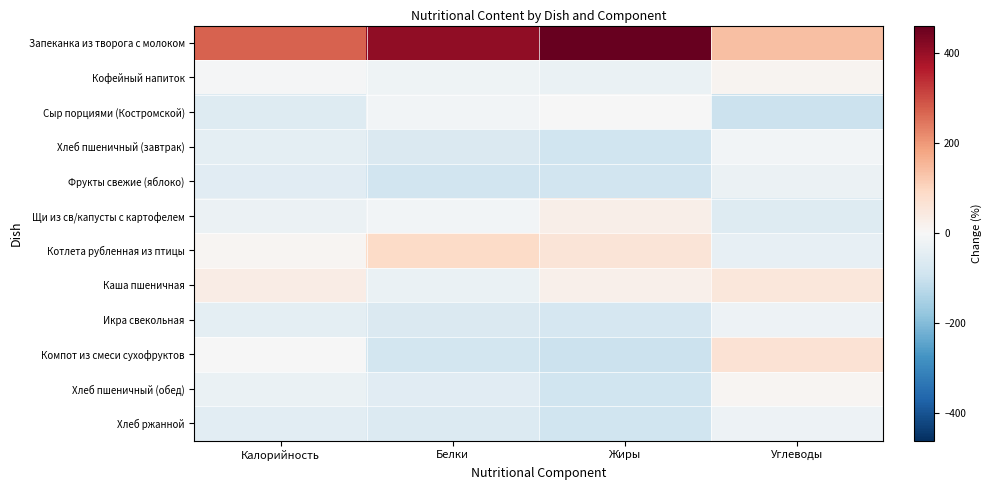

Which series has the largest total across all categories?

Запеканка из творога с молоком